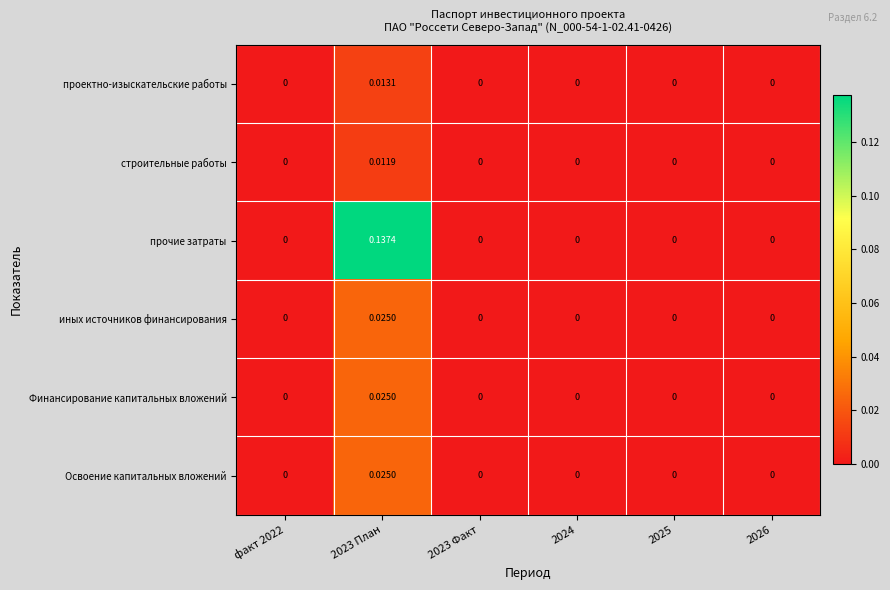

Which series has the largest range (max minus min)?

прочие затраты